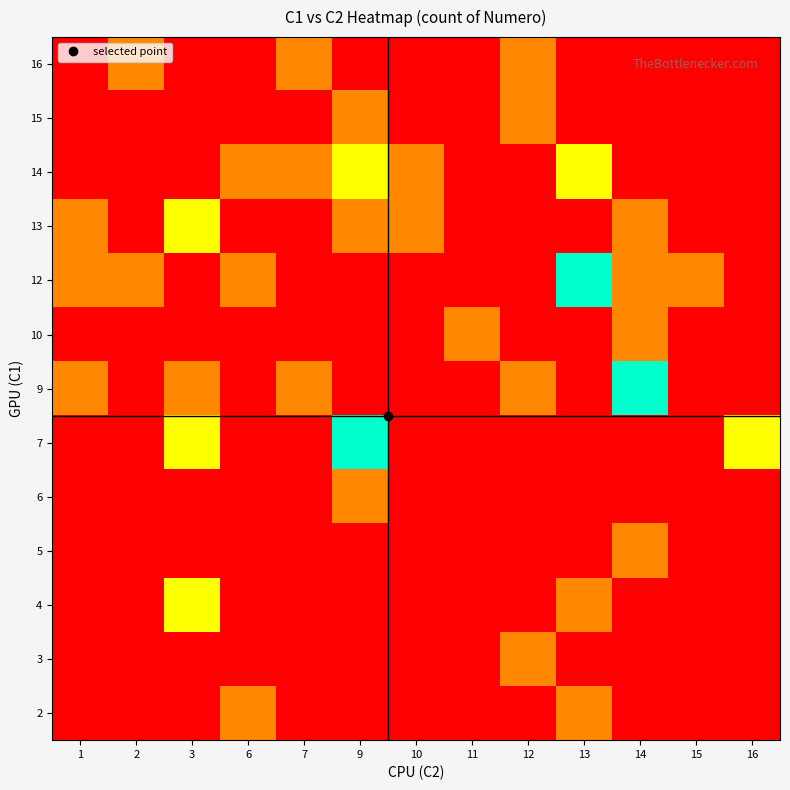

At how many categories does at least one series exceed 0?

13